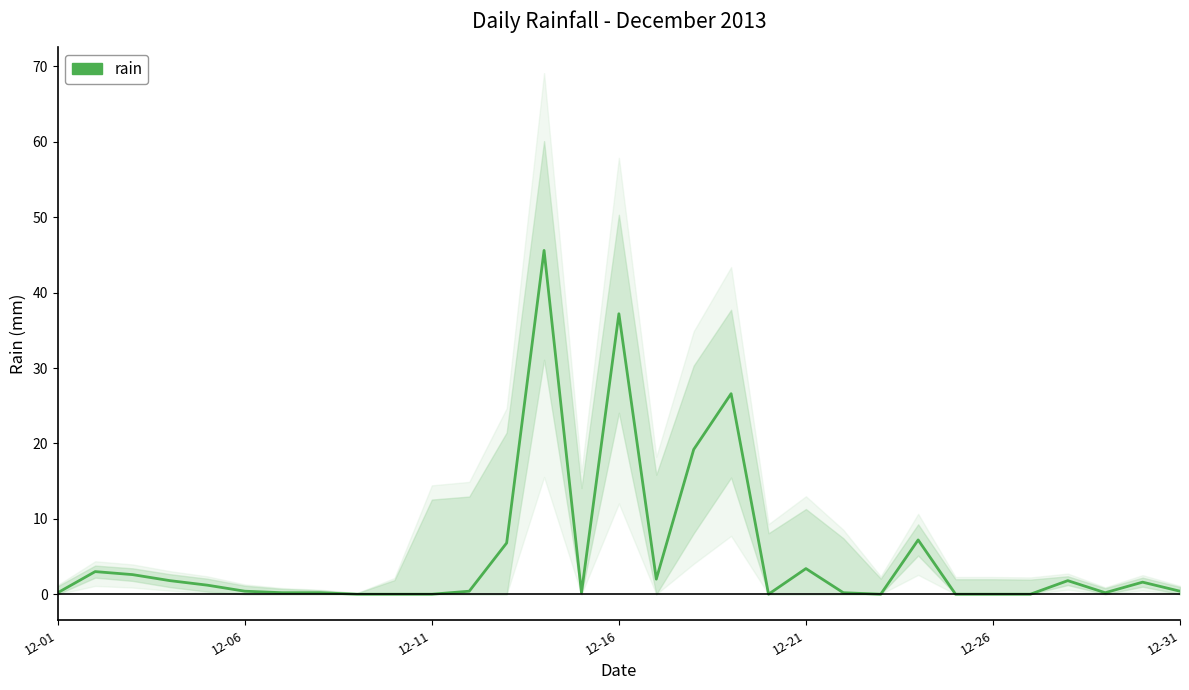

Reading left to right, extract all data points from this chart.

0.2	3.0	2.6	1.8	1.2	0.4	0.2	0.2	0.0	0.0	0.0	0.4	6.8	45.6	0.2	37.2	2.0	19.2	26.6	0.0	3.4	0.2	0.0	7.2	0.0	0.0	0.0	1.8	0.2	1.6	0.4